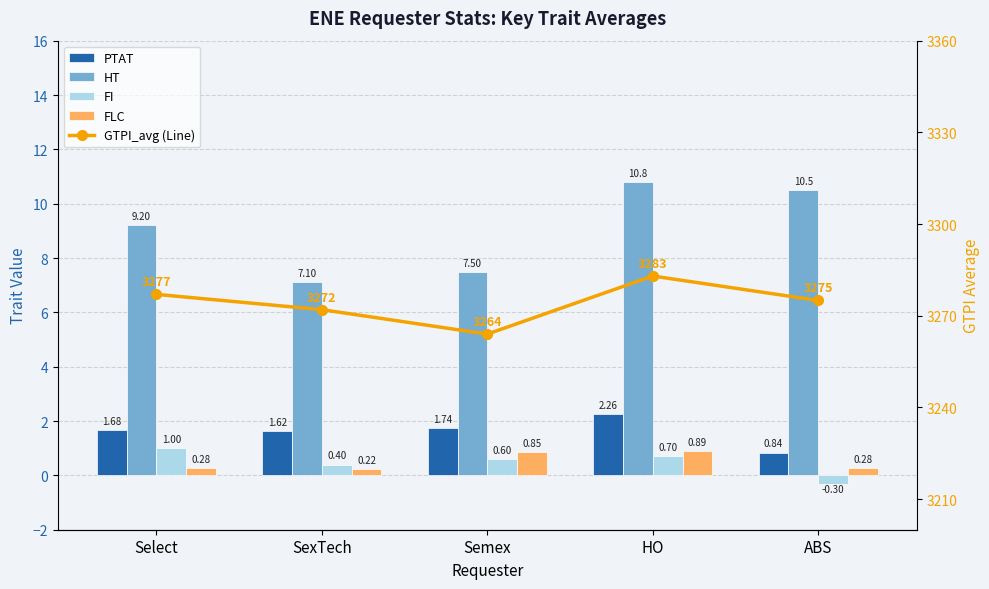

Reading left to right, what are all the values shown in this chart?

PTAT: Select=1.7	SexTech=1.6	Semex=1.7	HO=2.3	ABS=0.8
HT: Select=9.2	SexTech=7.1	Semex=7.5	HO=10.8	ABS=10.5
FI: Select=1.0	SexTech=0.4	Semex=0.6	HO=0.7	ABS=-0.3
FLC: Select=0.3	SexTech=0.2	Semex=0.8	HO=0.9	ABS=0.3
GTPI_avg: Select=3277.0	SexTech=3272.0	Semex=3264.0	HO=3283.0	ABS=3275.0